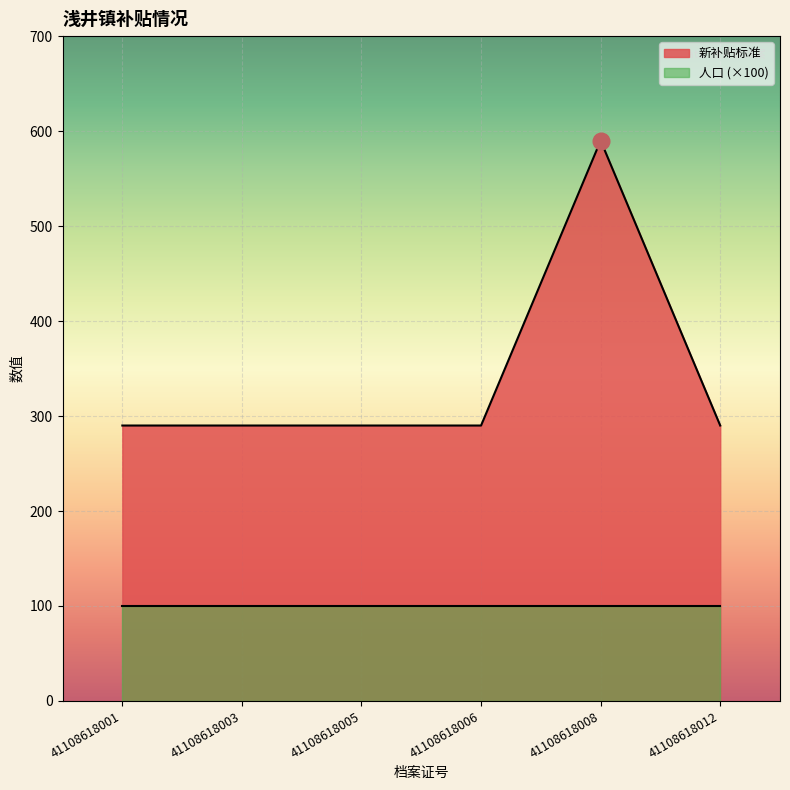

What is the change in value from 41108618008 to 41108618012?

-300